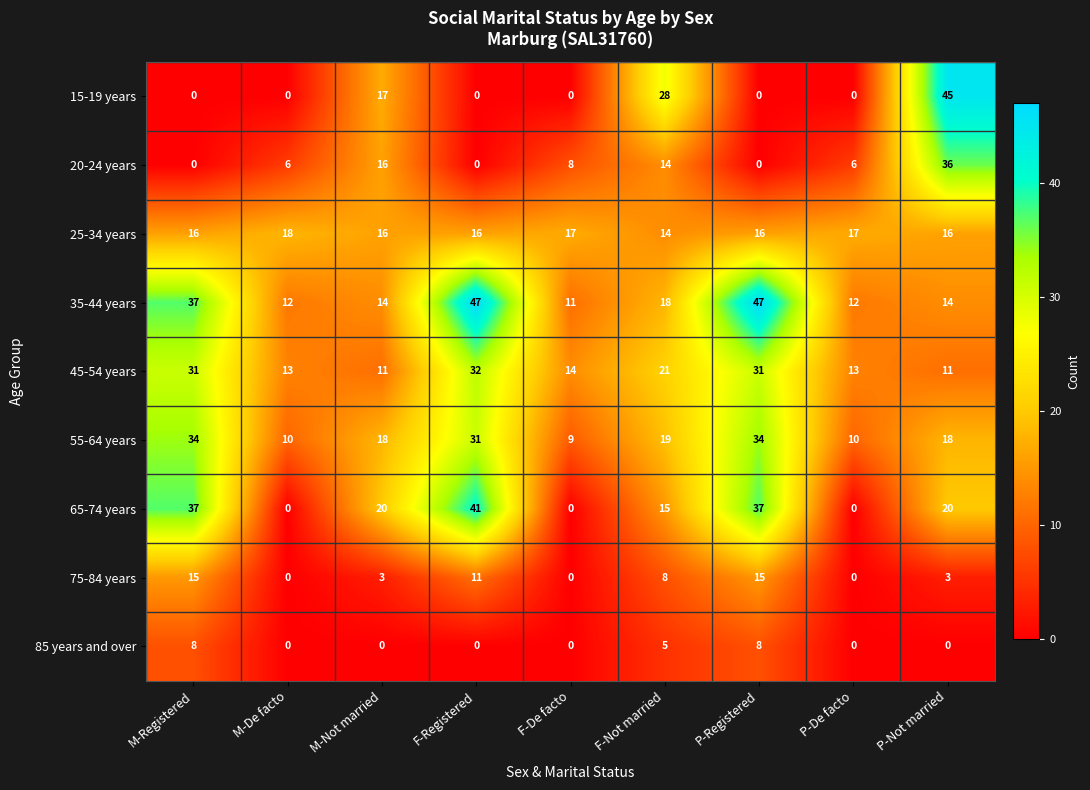

Rank the series by their maximum value, from highest to lowest.

35-44 years, 15-19 years, 65-74 years, 20-24 years, 55-64 years, 45-54 years, 25-34 years, 75-84 years, 85 years and over